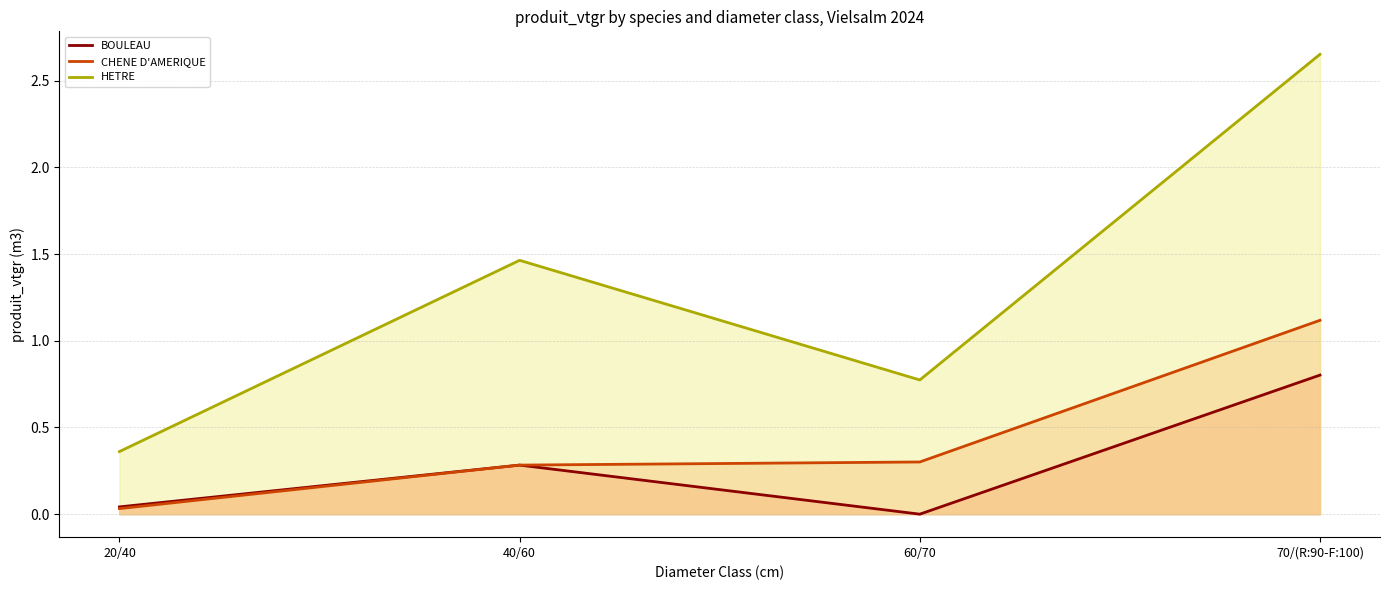

Is it true that CHENE D'AMERIQUE equals 0.0 at 20/40?

False